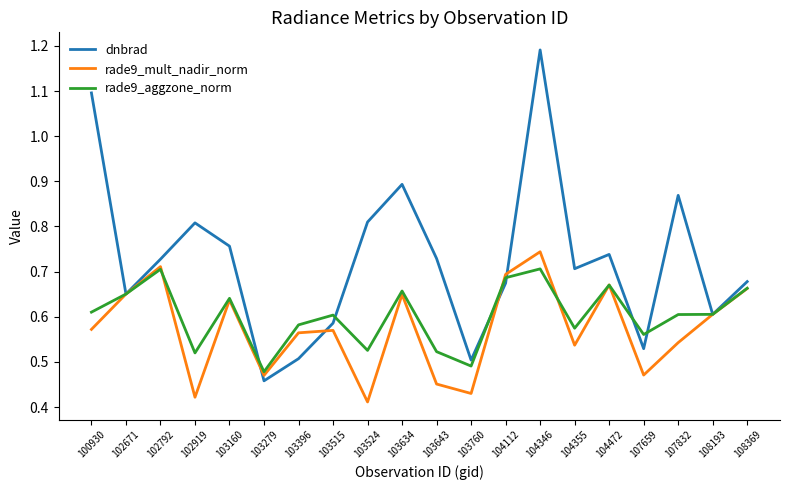

Rank the series by their maximum value, from highest to lowest.

dnbrad, rade9_mult_nadir_norm, rade9_aggzone_norm